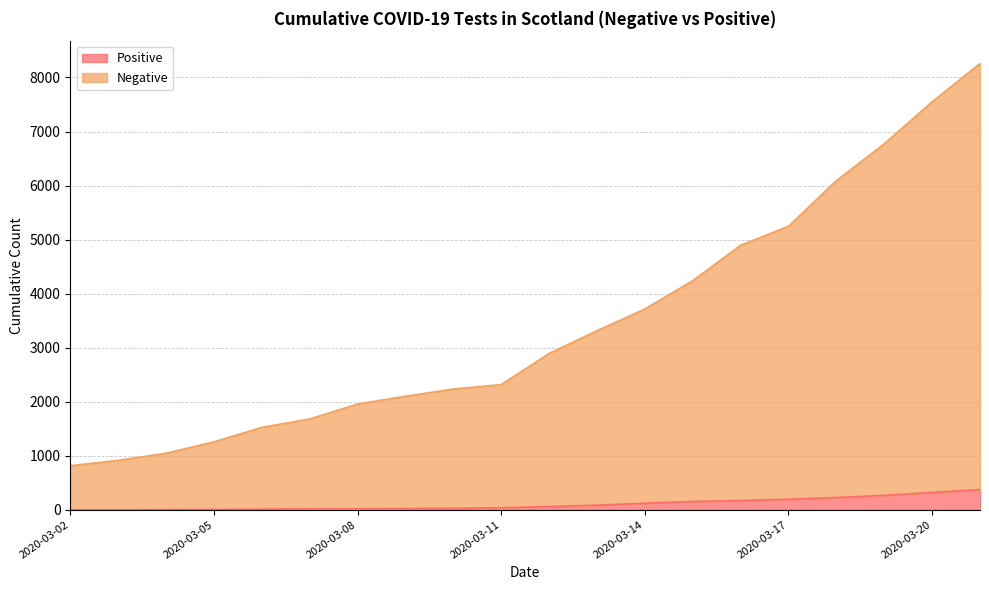

Rank the categories by Positive value from highest to lowest.

2020-03-21, 2020-03-20, 2020-03-19, 2020-03-18, 2020-03-17, 2020-03-16, 2020-03-15, 2020-03-14, 2020-03-13, 2020-03-12, 2020-03-11, 2020-03-10, 2020-03-09, 2020-03-08, 2020-03-07, 2020-03-06, 2020-03-05, 2020-03-04, 2020-03-02, 2020-03-03